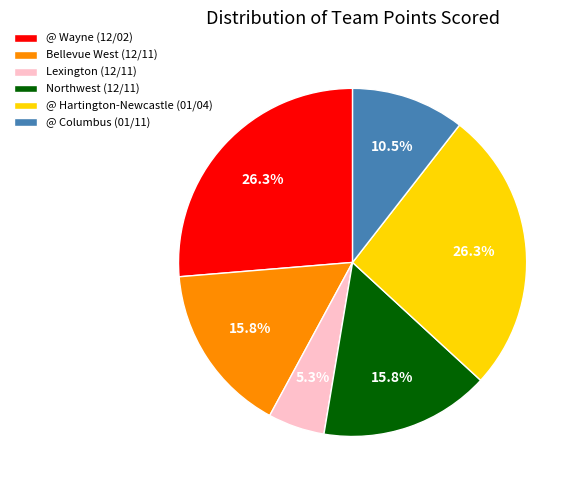

How many slices are in this pie chart?

6